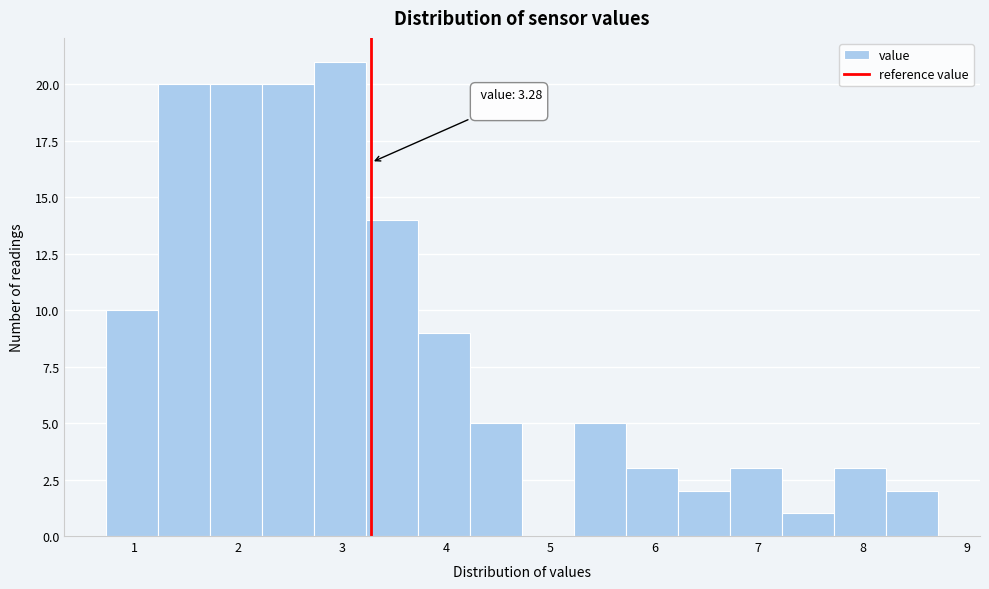

Which range on the x-axis has the tallest bar?

2.73 to 3.23